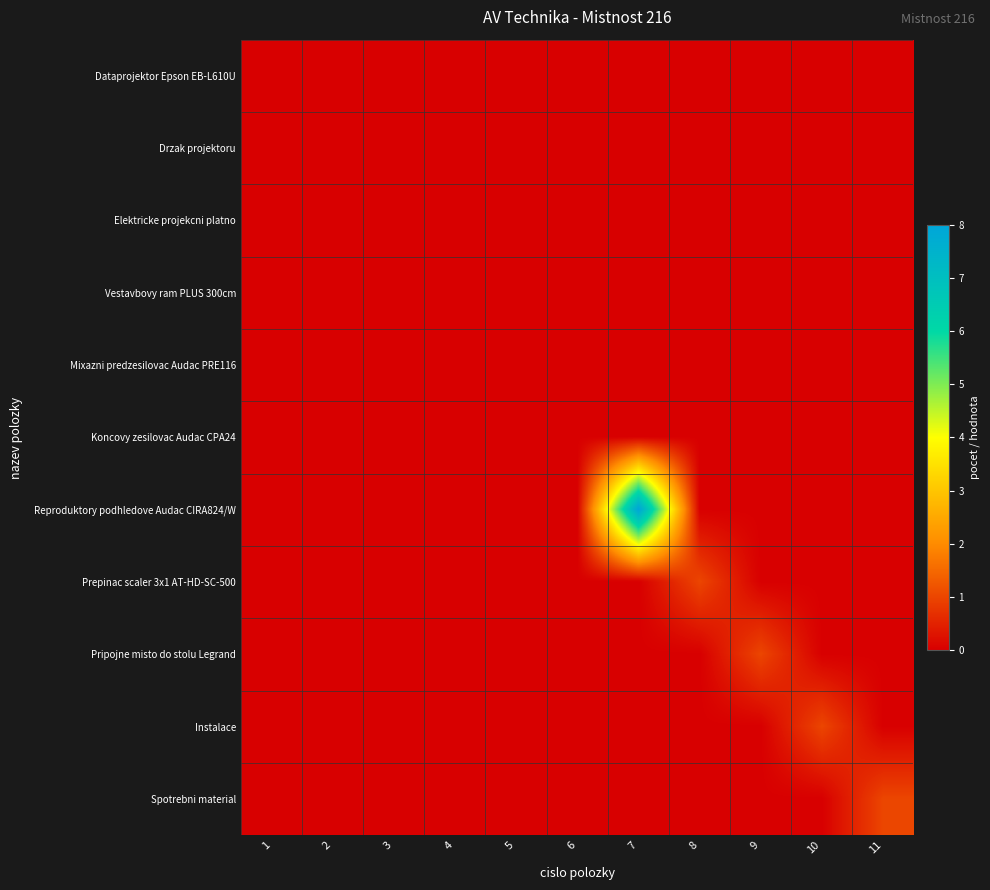

Which series changed the most between 5 and 7?

Reproduktory podhledove Audac CIRA824/W